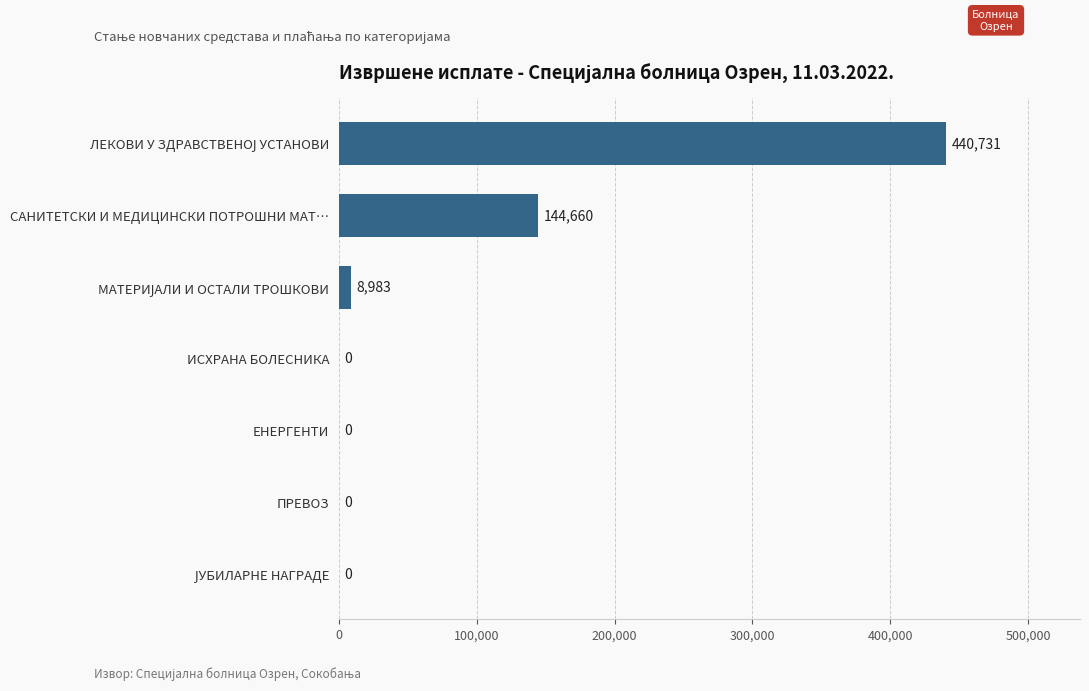

What is the greatest value displayed?

440730.8